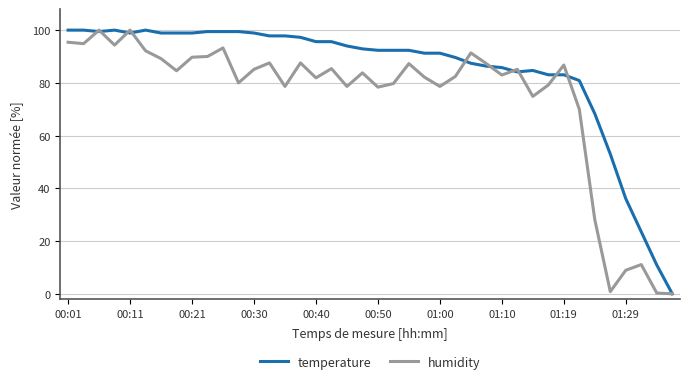

True or false: humidity has a value of 78.6 at 01:00.

True